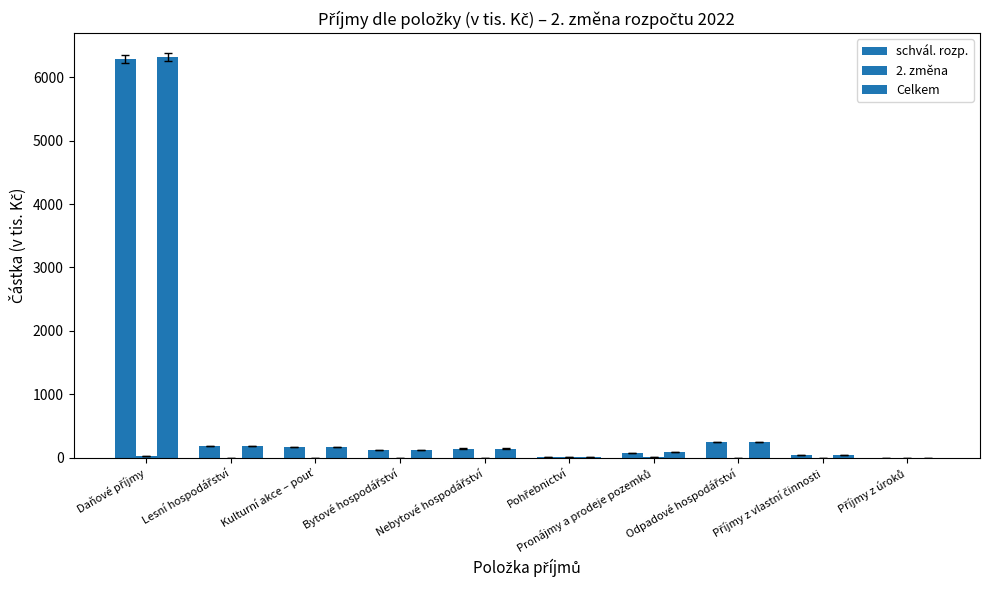

Are the bars grouped side by side (vs. stacked)?

Yes